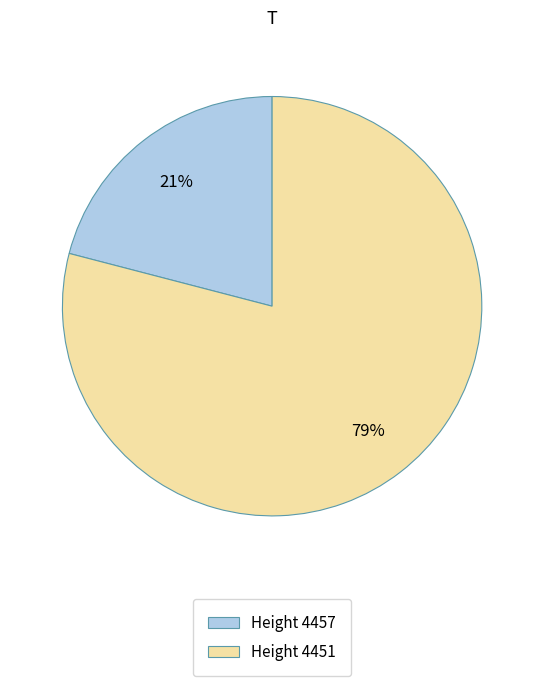

True or false: Height 4457 accounts for 7% of the total.

False